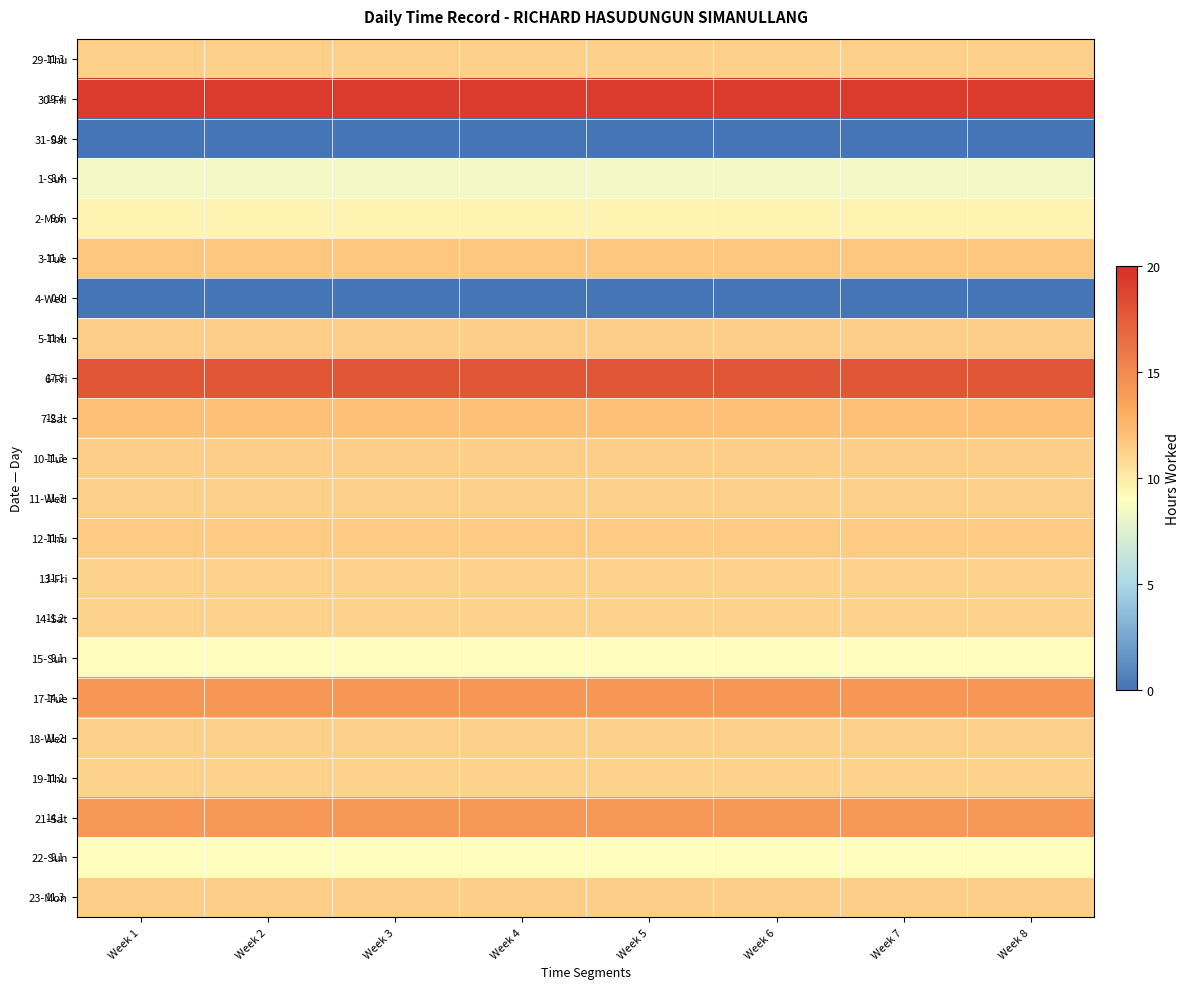

What is the minimum value for 5-Thu?

11.4